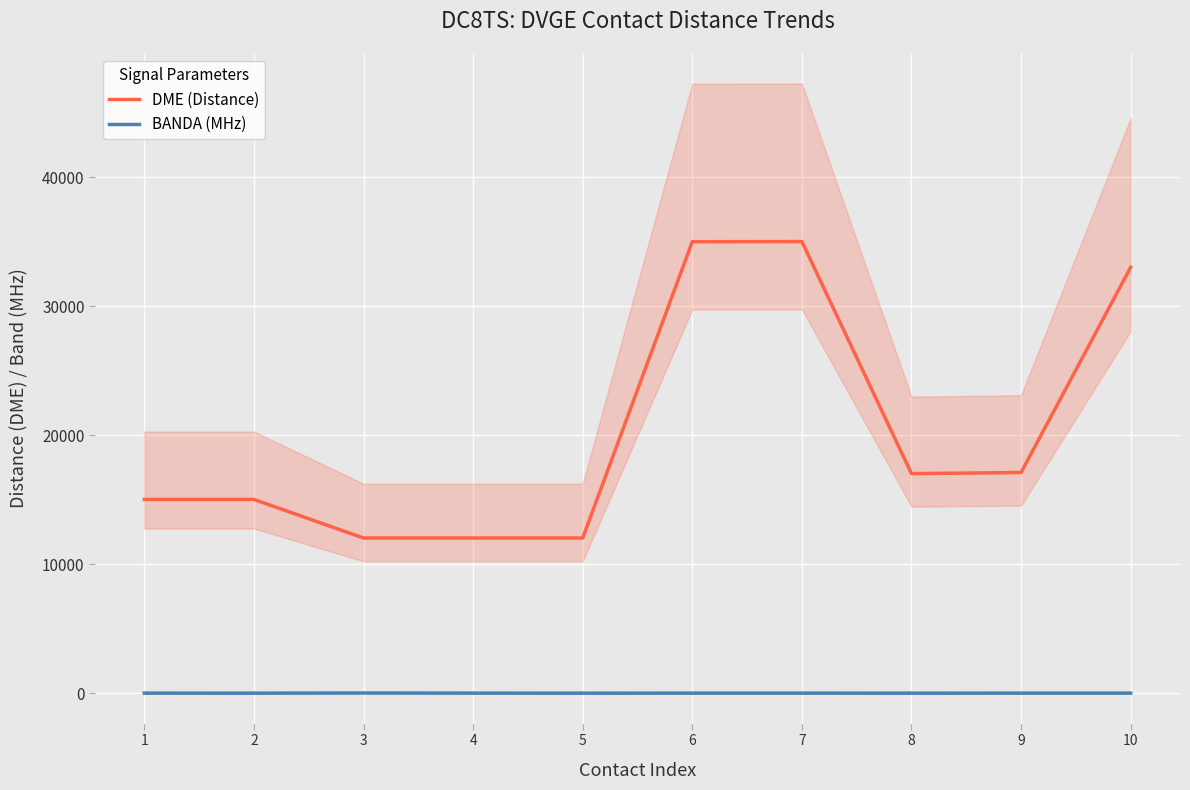

True or false: BANDA (MHz) and DME (Distance) cross at least once.

False